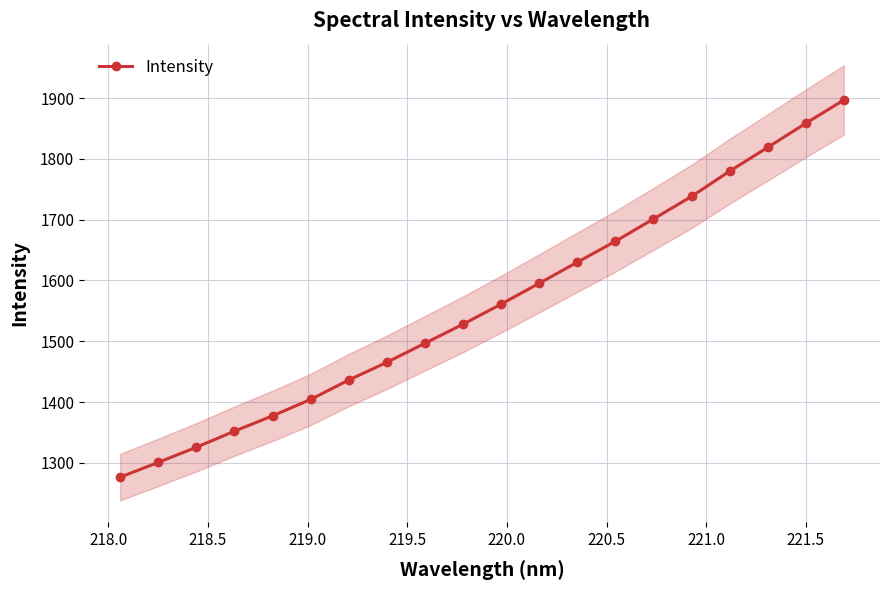

True or false: Intensity has more than 2 points higher than both neighbors.

False